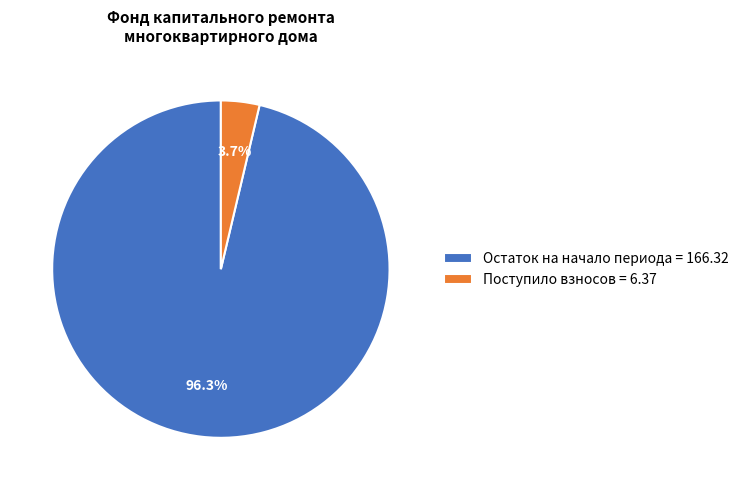

How much of the chart is everything except Поступило взносов = 6.37?

96.3%